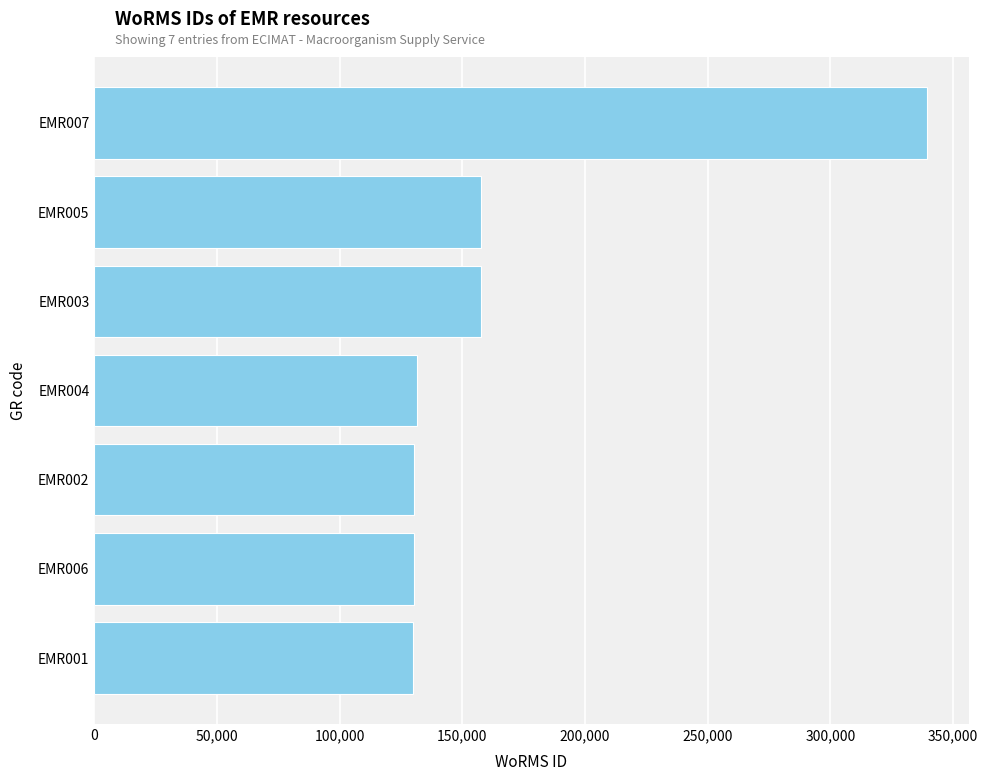

What is the sum of all values?

1176341